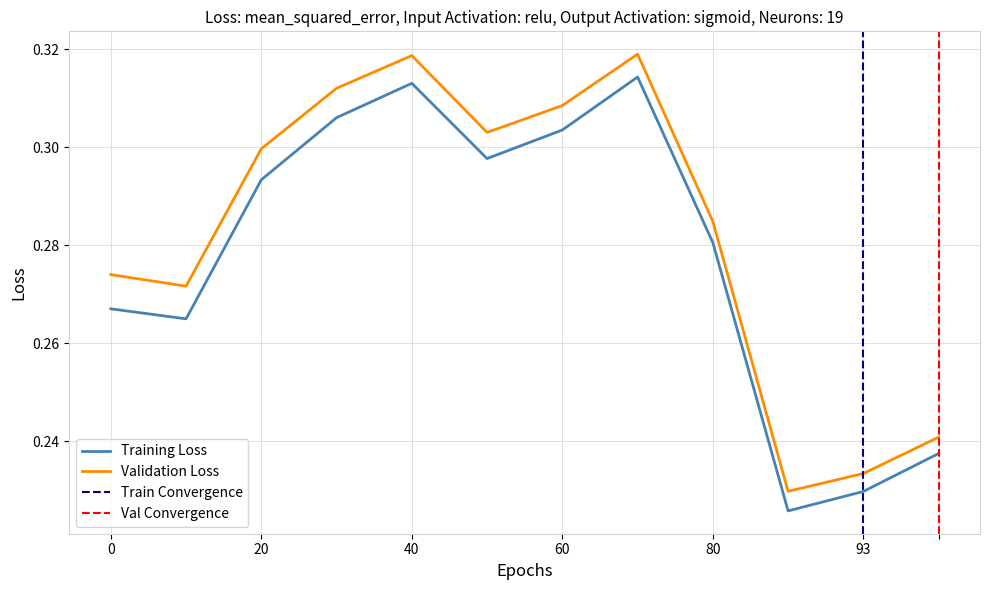

The Validation Loss series shows 0.2 at 20. True or false?

False